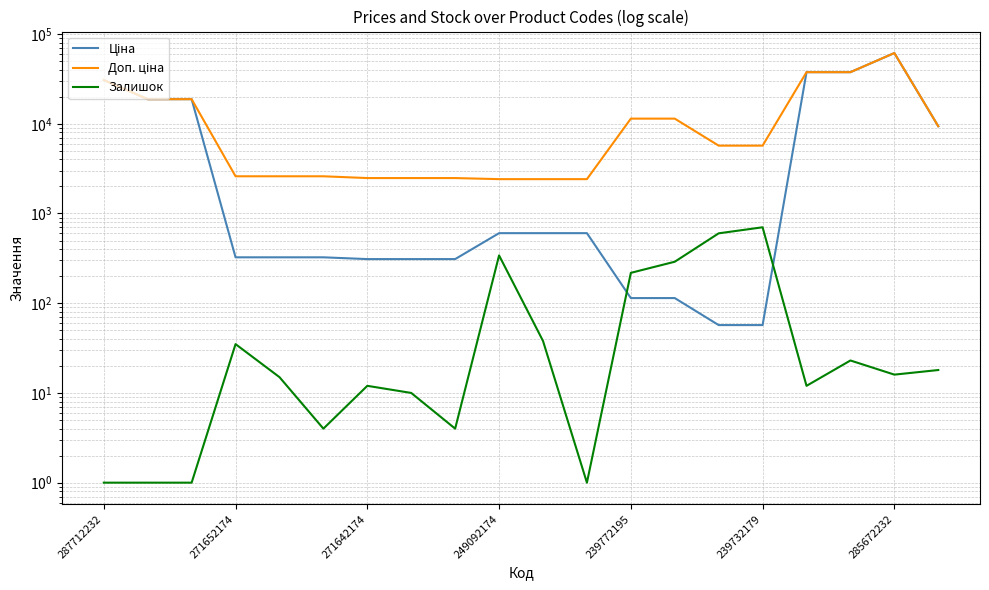

What is the difference between the highest and lowest values at 7?

2472.4